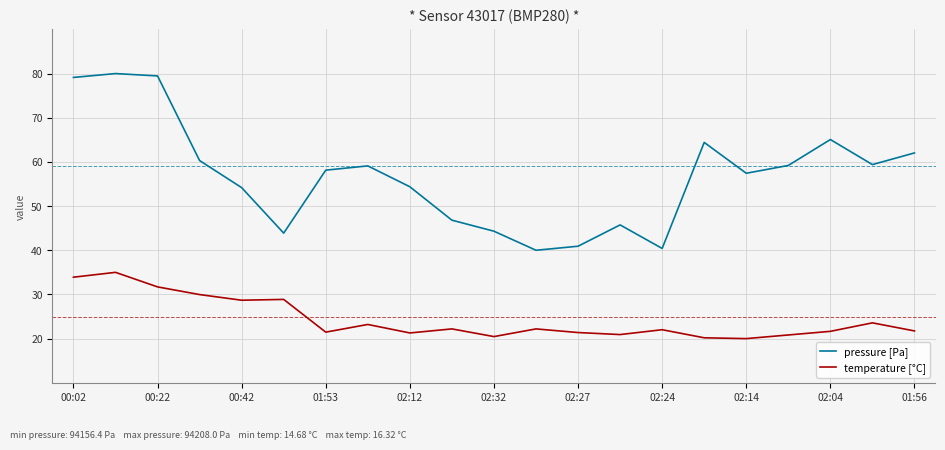

Which series has the largest range (max minus min)?

pressure [Pa]